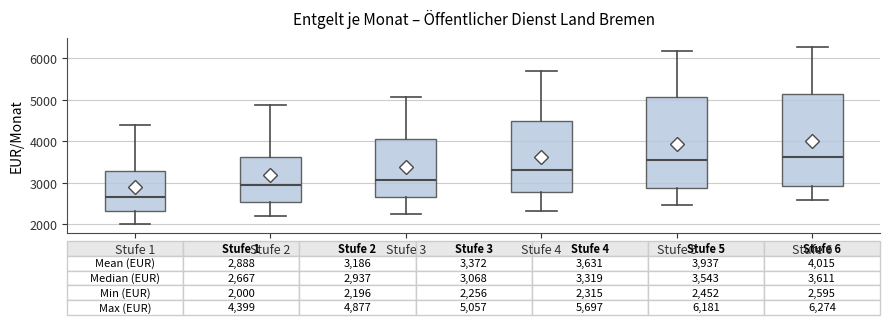

Which box has the lowest median line?

Stufe 1